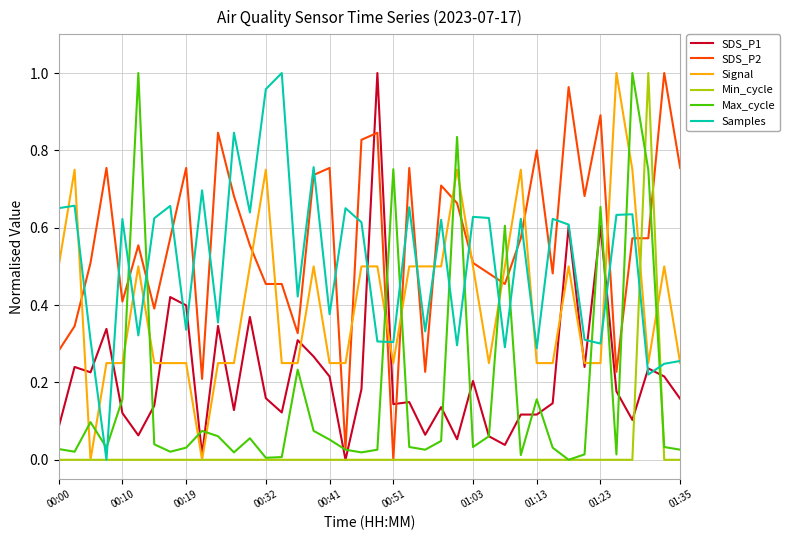

At which label is SDS_P2 closest to 0?

00:51